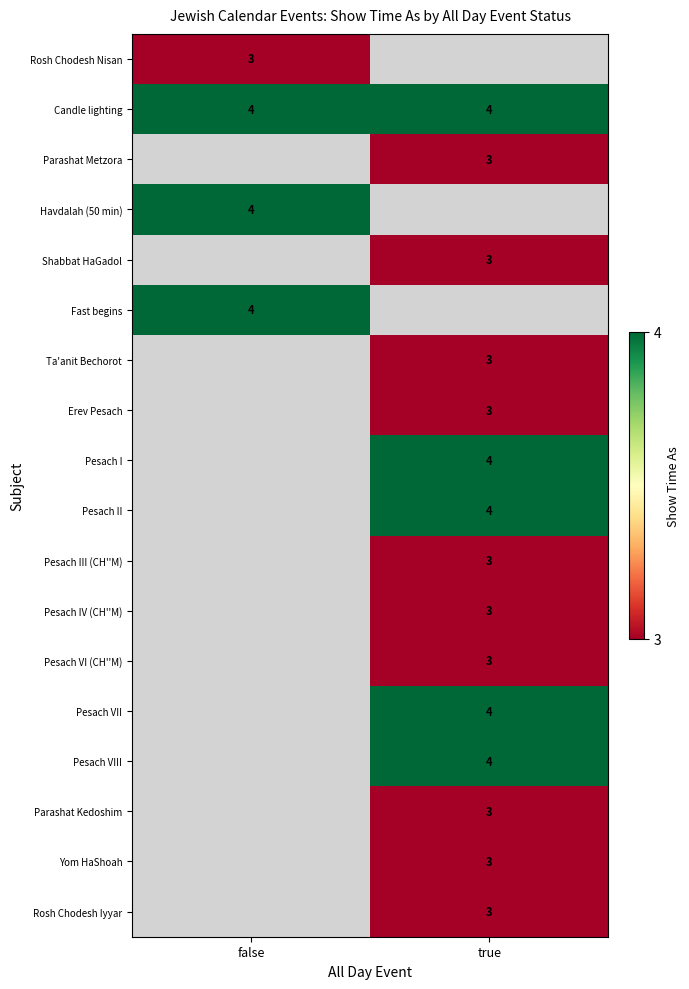

Is it true that Candle lighting equals 4 at true?

True